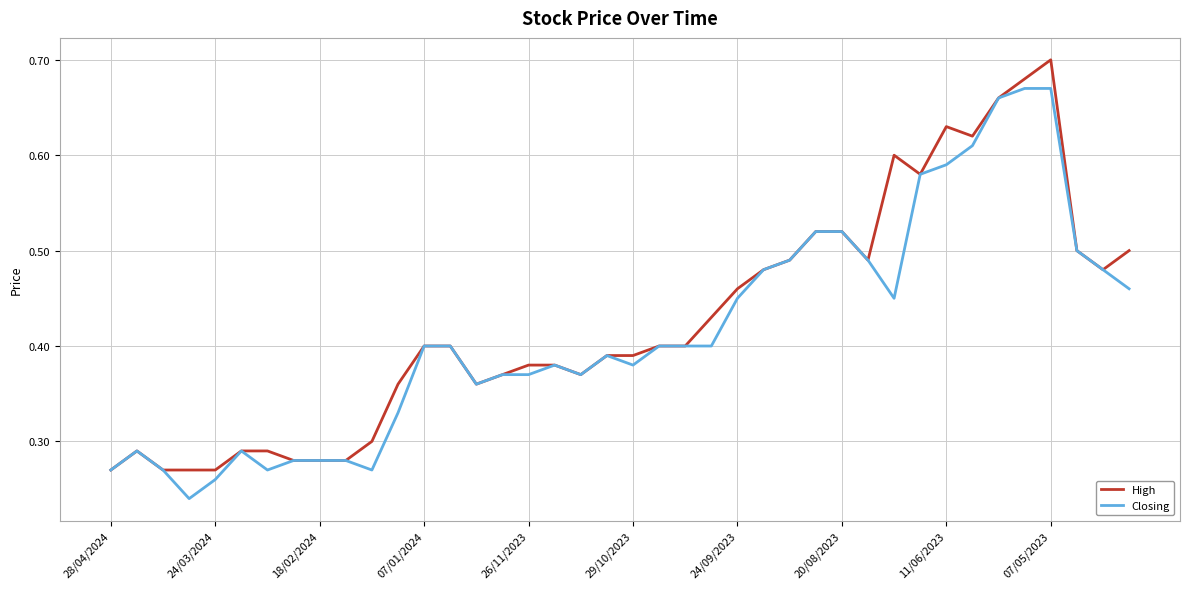

Does the chart display data point markers on the line(s)?

No